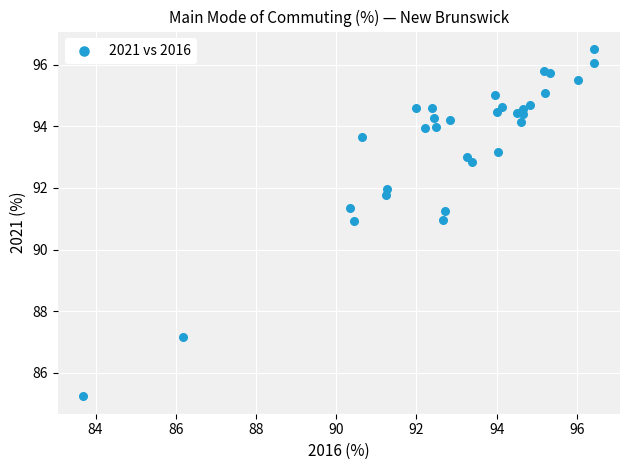

What is the range of Y values (max minus min)?

11.3